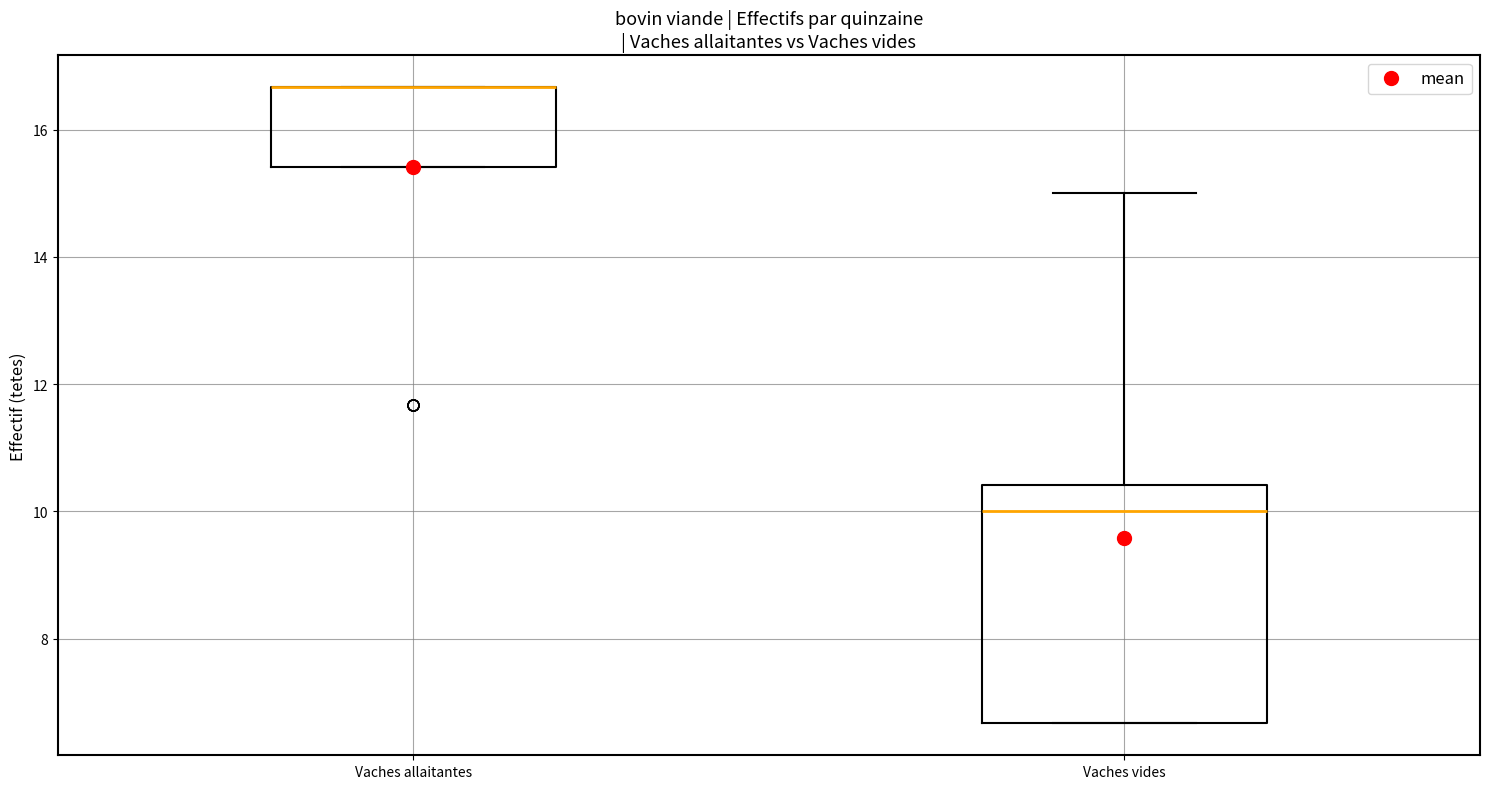

Where is the lower edge of the box for Vaches vides on the y-axis? The values are not printed on the chart, so give them approximately, as read against the axis.

6.6